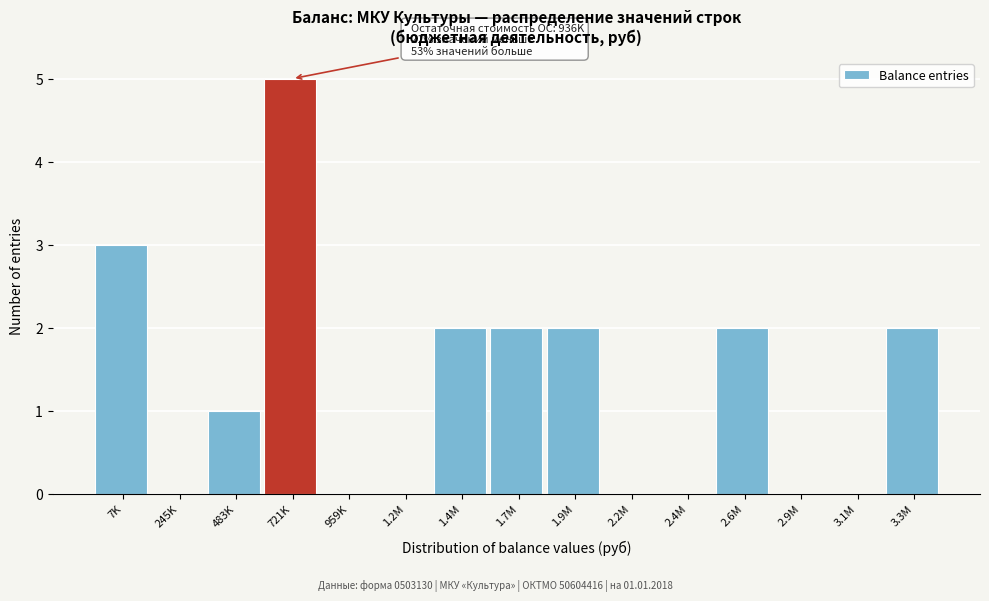

Reading left to right, list all the values displayed in this chart.

7K=3	245K=0	483K=1	721K=5	959K=0	1.2M=0	1.4M=2	1.7M=2	1.9M=2	2.2M=0	2.4M=0	2.6M=2	2.9M=0	3.1M=0	3.3M=2